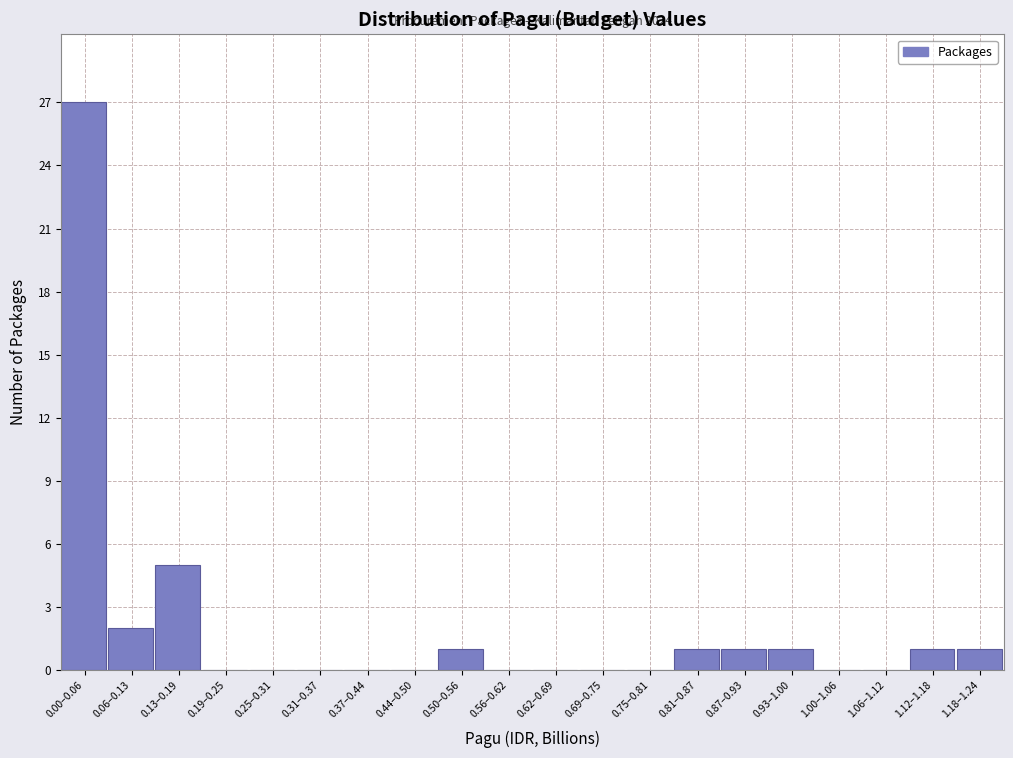

Reading left to right, what are all the values shown in this chart?

0.00–0.06=27	0.06–0.13=2	0.13–0.19=5	0.19–0.25=0	0.25–0.31=0	0.31–0.37=0	0.37–0.44=0	0.44–0.50=0	0.50–0.56=1	0.56–0.62=0	0.62–0.69=0	0.69–0.75=0	0.75–0.81=0	0.81–0.87=1	0.87–0.93=1	0.93–1.00=1	1.00–1.06=0	1.06–1.12=0	1.12–1.18=1	1.18–1.24=1